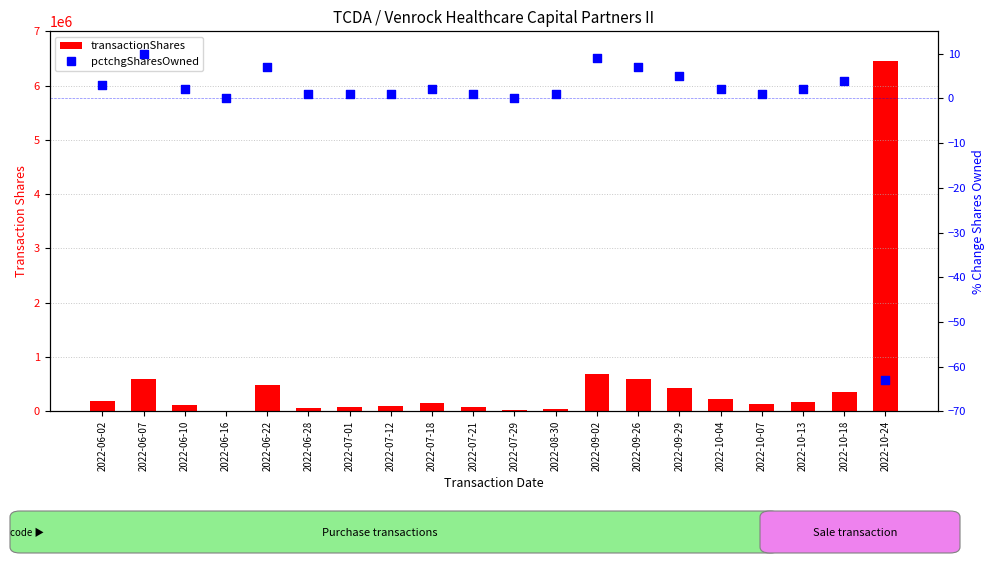

Is the value of pctchgSharesOwned at 2022-10-18 greater than the value of transactionShares at 2022-10-07?

No